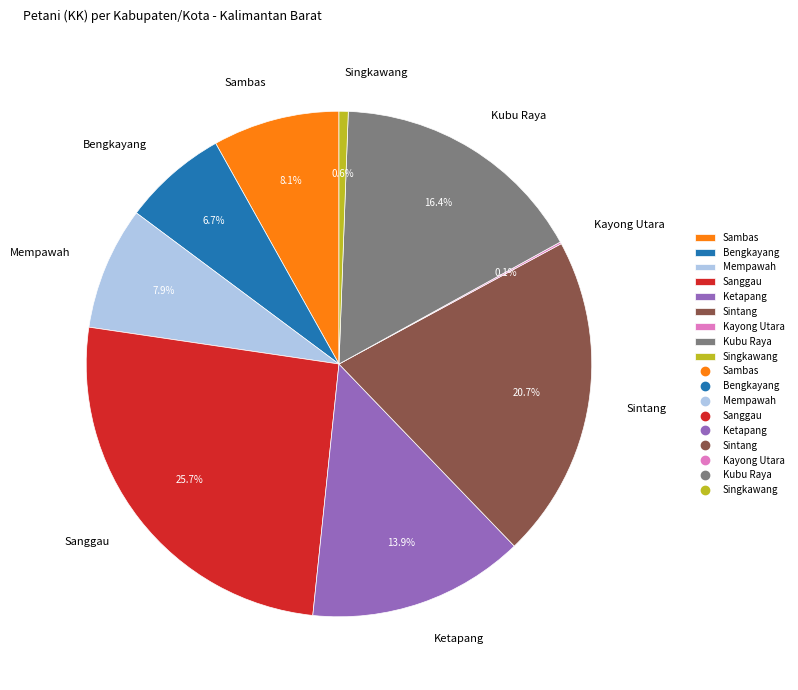

What is the ratio of the value at Sambas to the value at Kubu Raya?

0.5